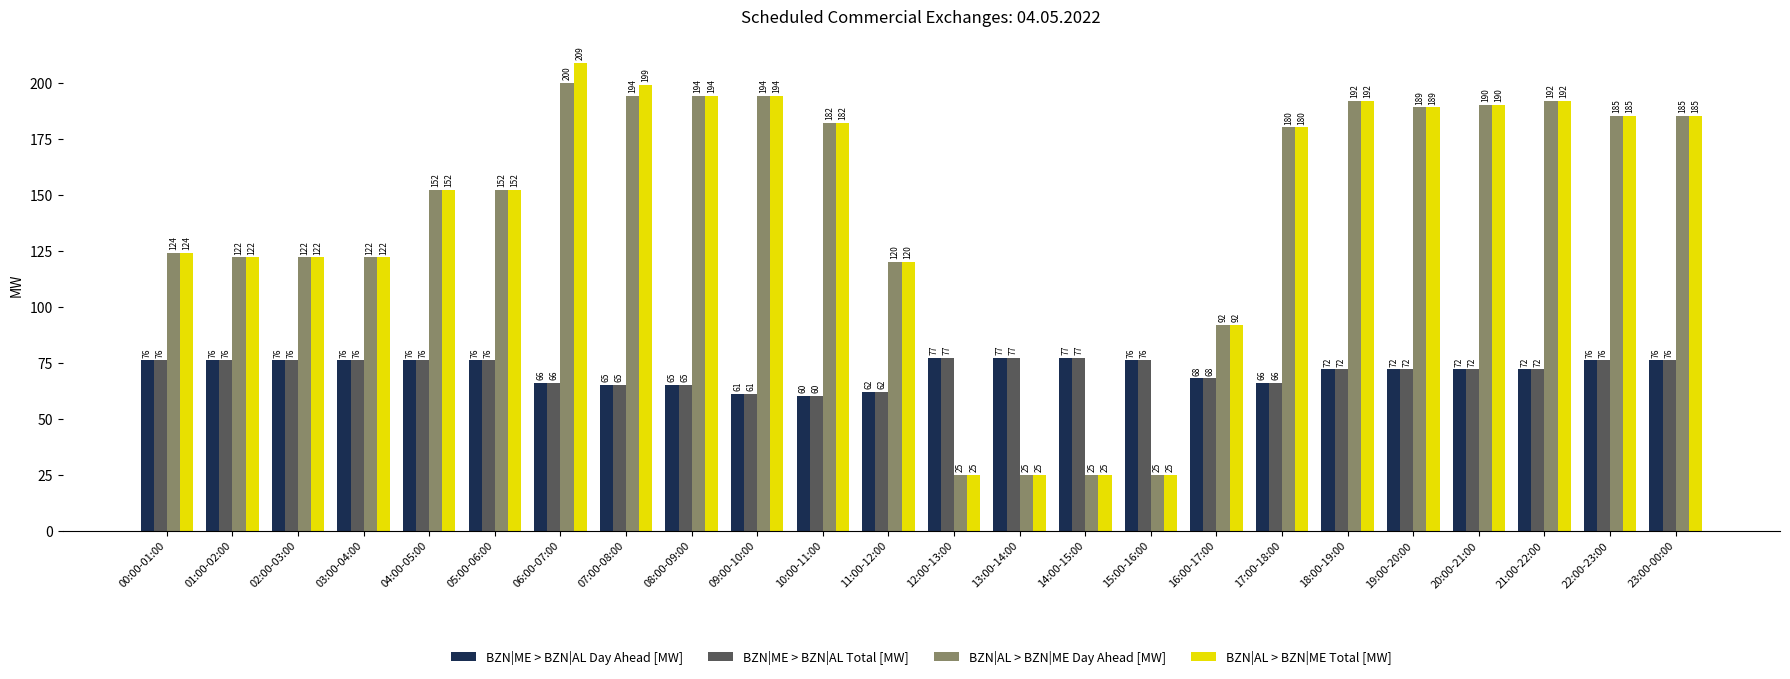

Which category has the highest value in the BZN|AL > BZN|ME Total [MW] series?

06:00-07:00